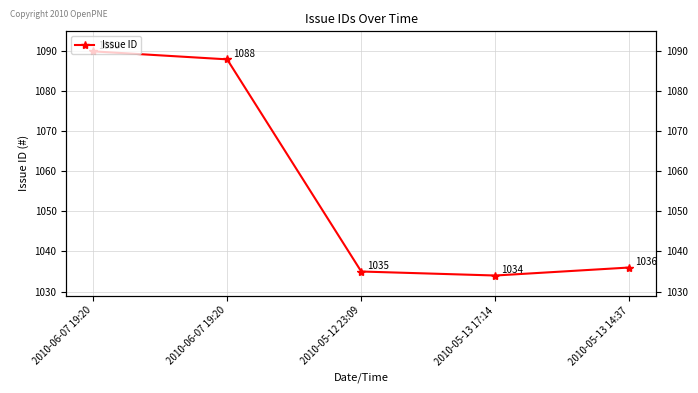

Is it true that the value at 2010-05-12 23:09 is 1035?

True